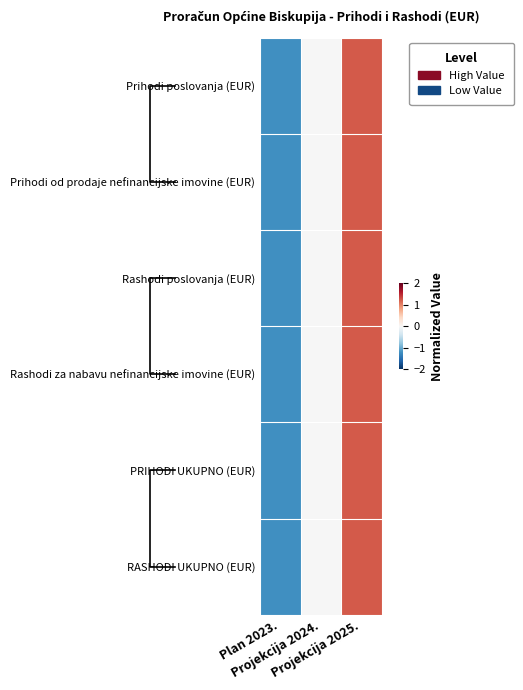

At which category is the sum across all series the highest?

Projekcija 2025.